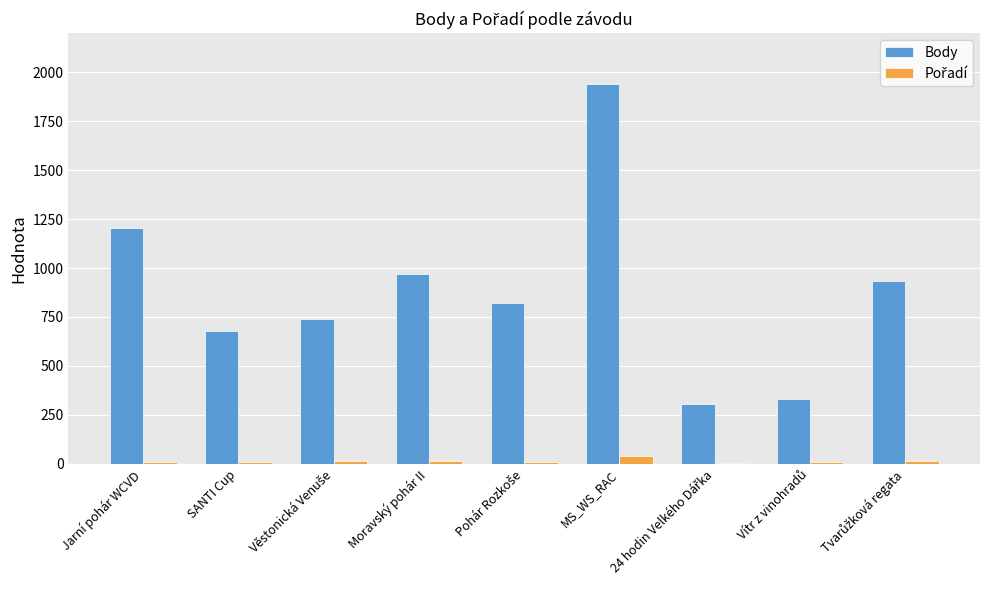

What is the total value across all series at Jarní pohár WCVD?

1216